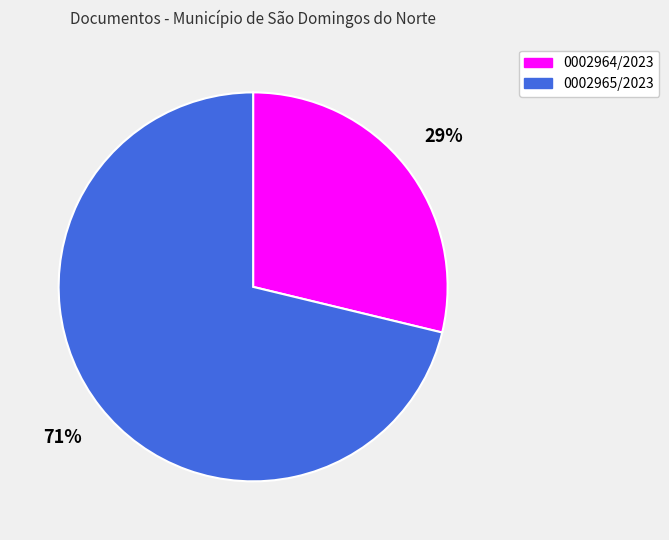

How many segments does this pie chart have?

2